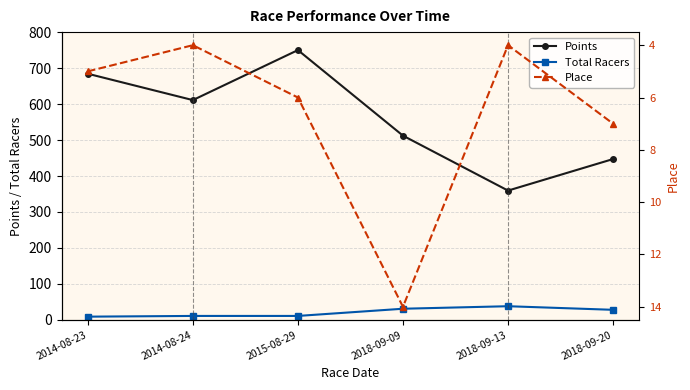

What is the label of the 6th point from the right?

2014-08-23